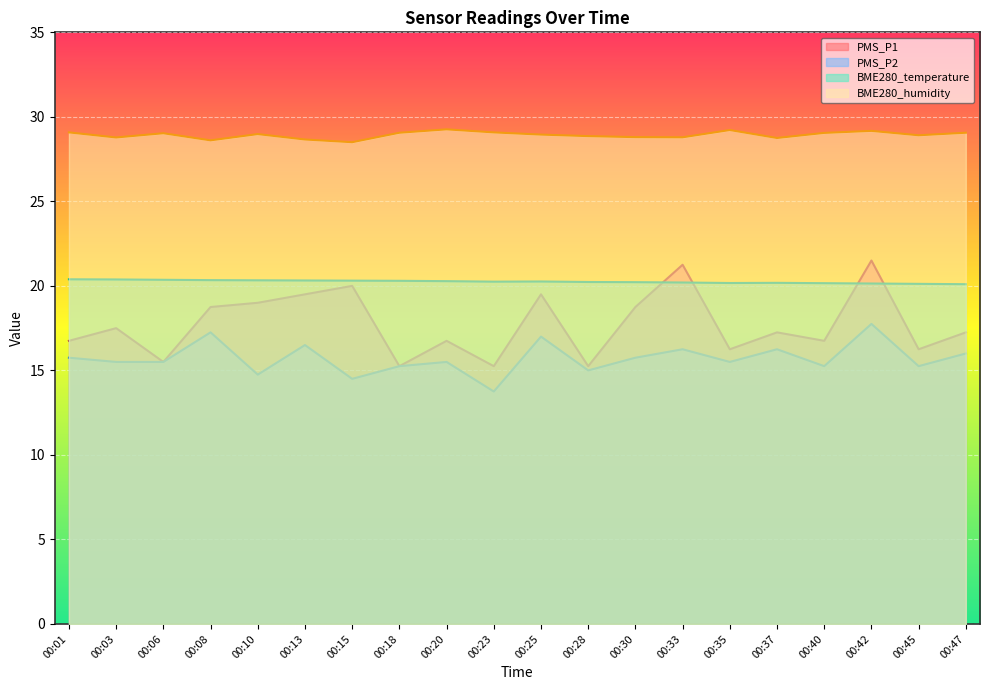

Rank the series at 00:13 from highest to lowest value.

BME280_humidity, BME280_temperature, PMS_P1, PMS_P2